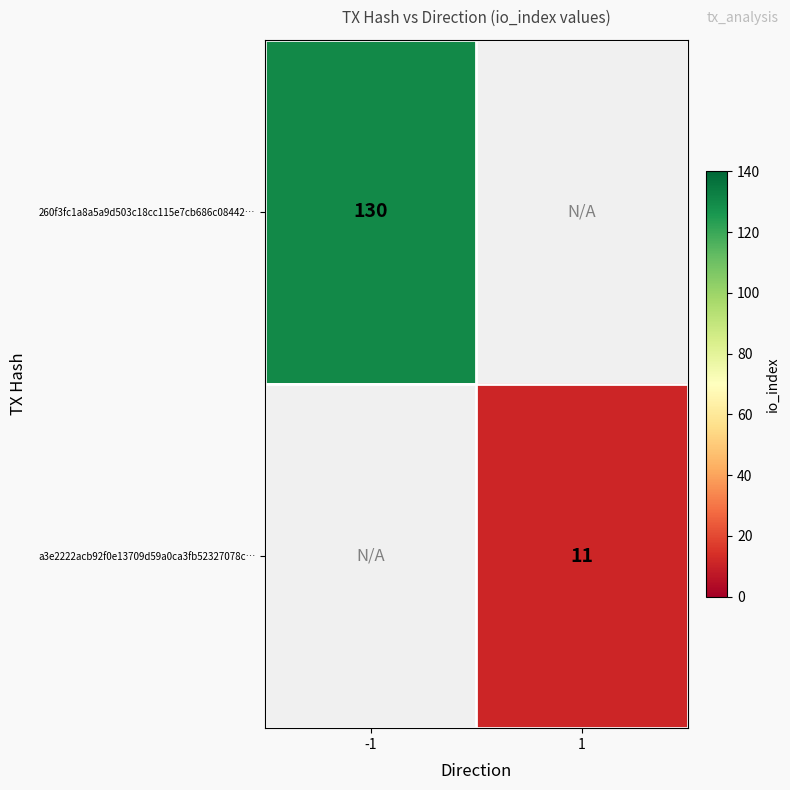

The value of 260f3fc1a8a5a9d503c18cc115e7cb686c08442… at -1 is 130. True or false?

True